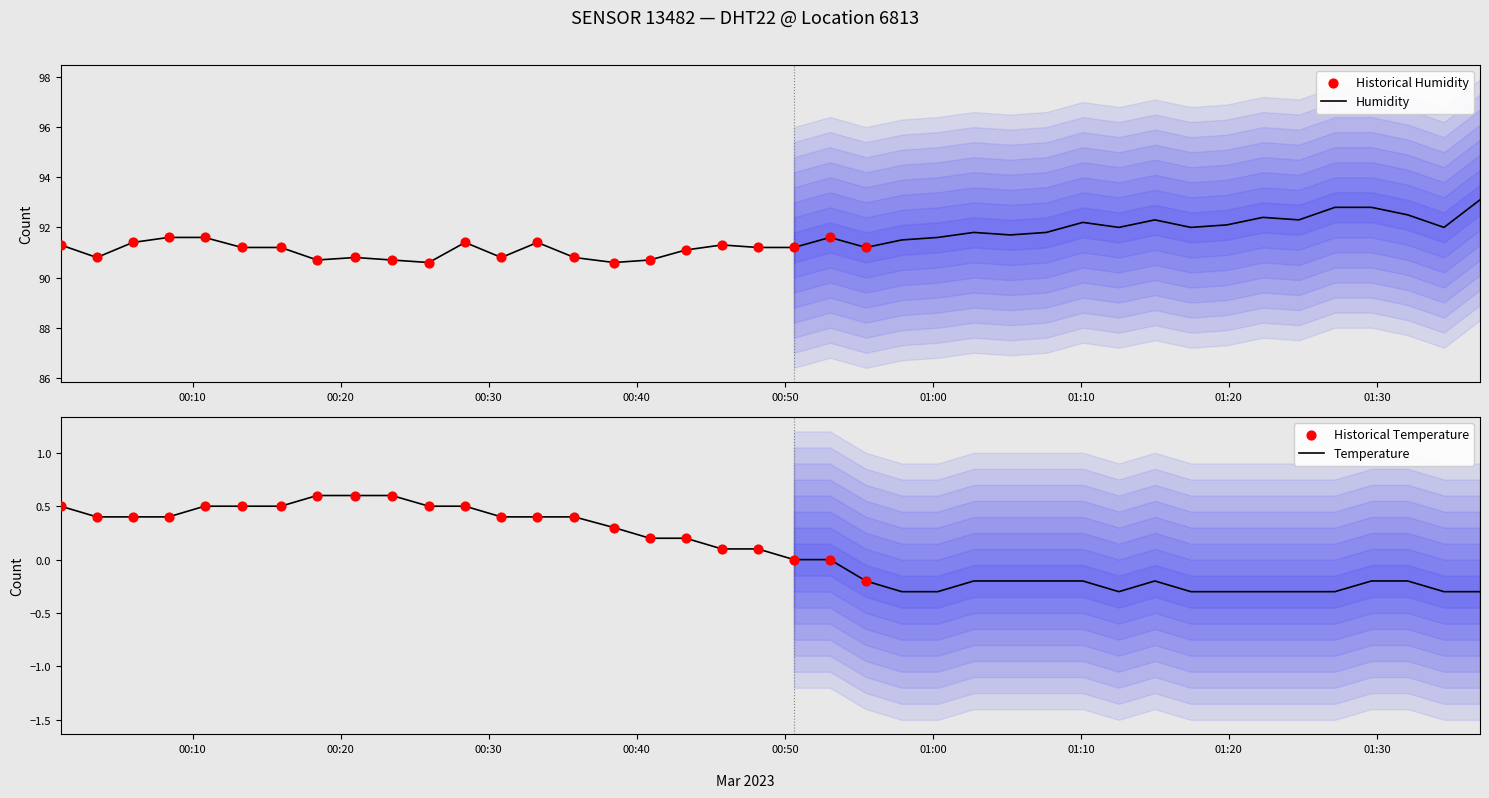

Which series has the largest total across all categories?

humidity